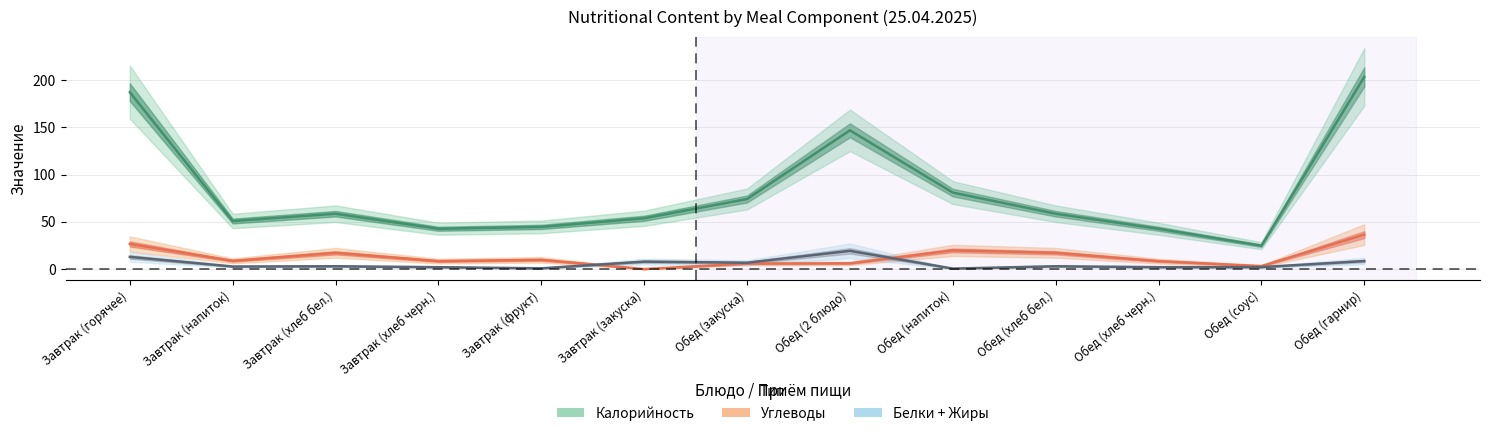

How many categories are shown in the chart?

13